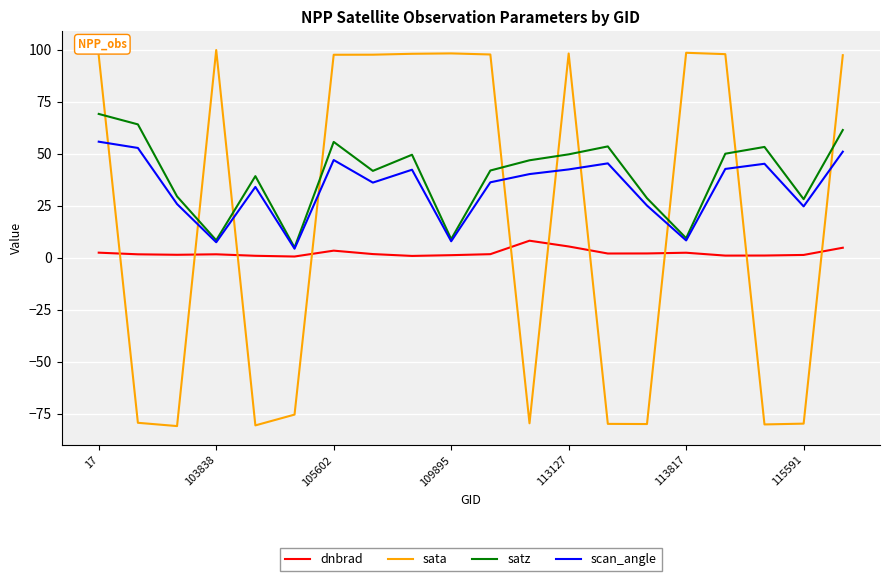

Does the chart display data point markers on the line(s)?

No